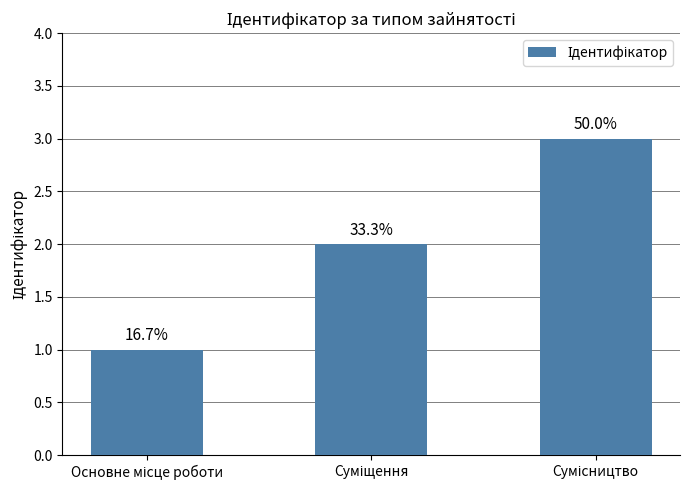

How many bars are there in total?

3